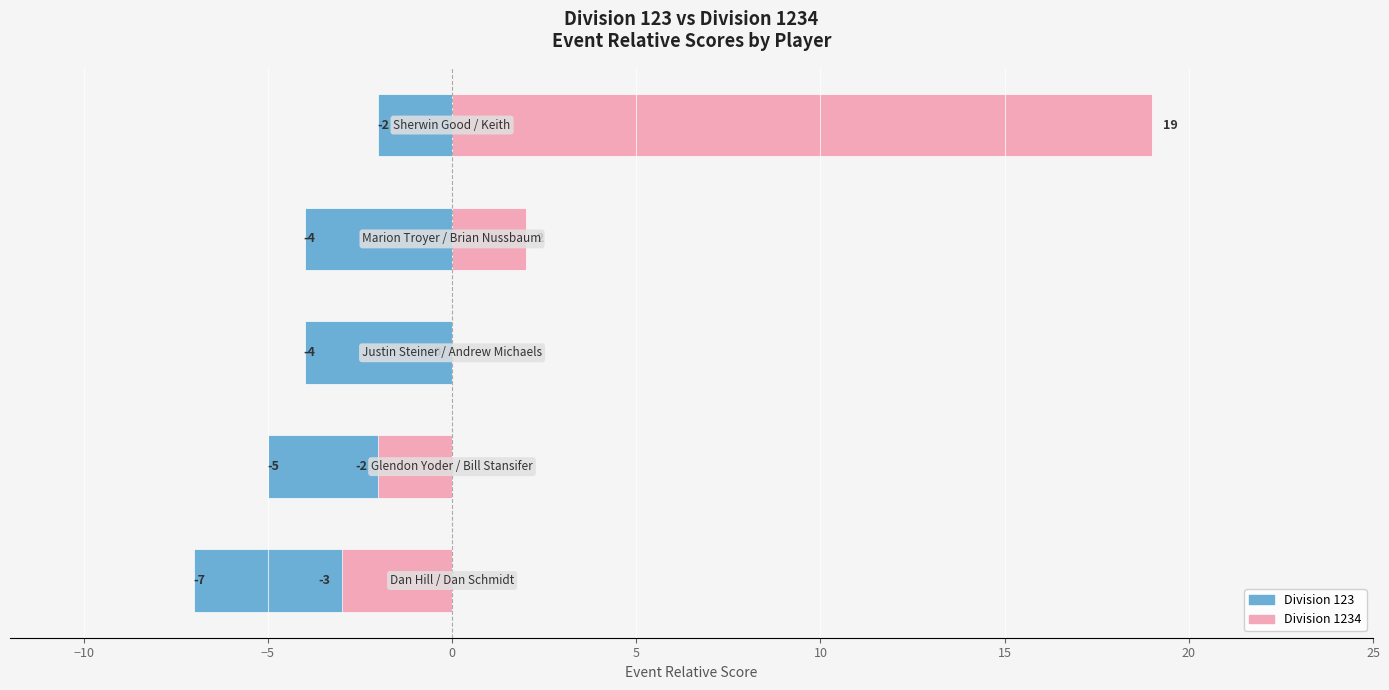

How many data points in Division 1234 are less than 0?

2